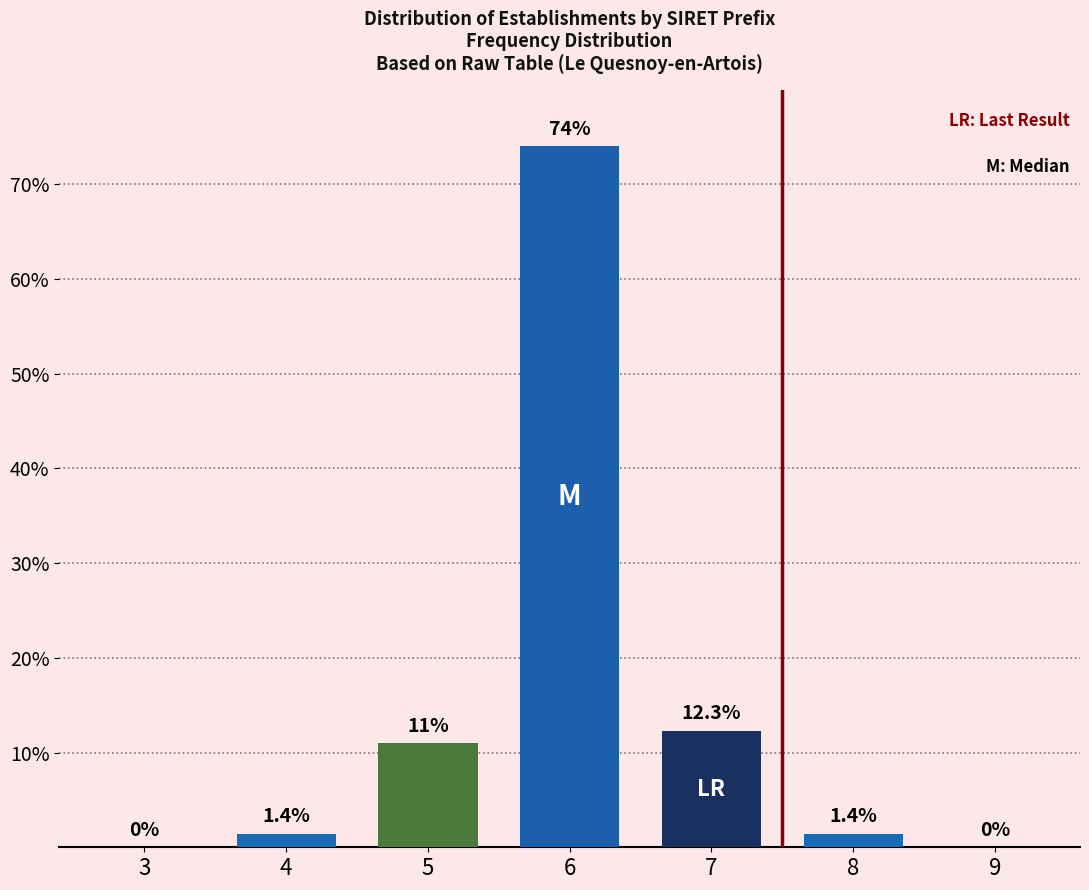

Reading left to right, what are all the values shown in this chart?

3=0.0	4=1.4	5=11.0	6=74.0	7=12.3	8=1.4	9=0.0